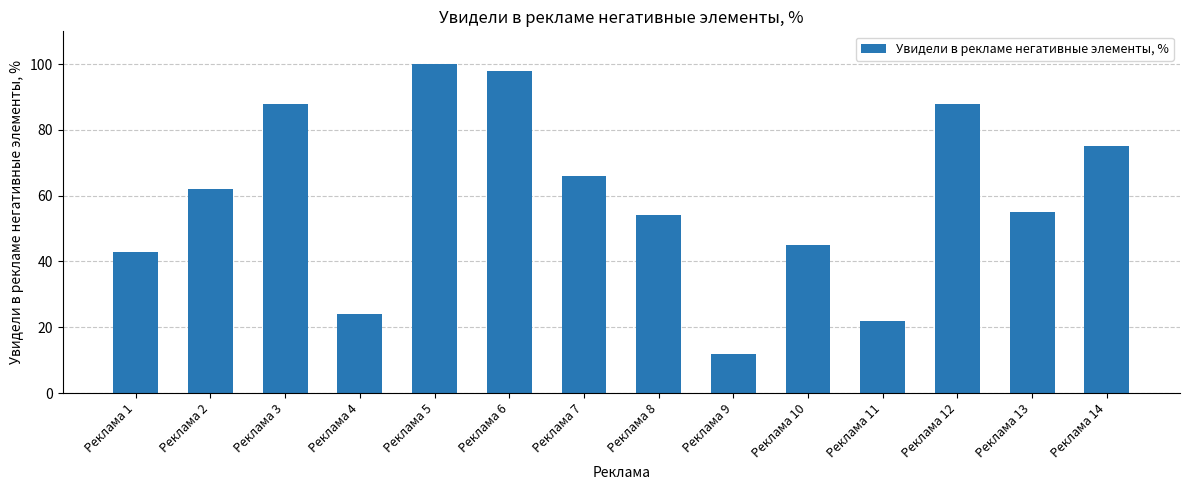

Is it true that the value at Реклама 6 is 171?

False